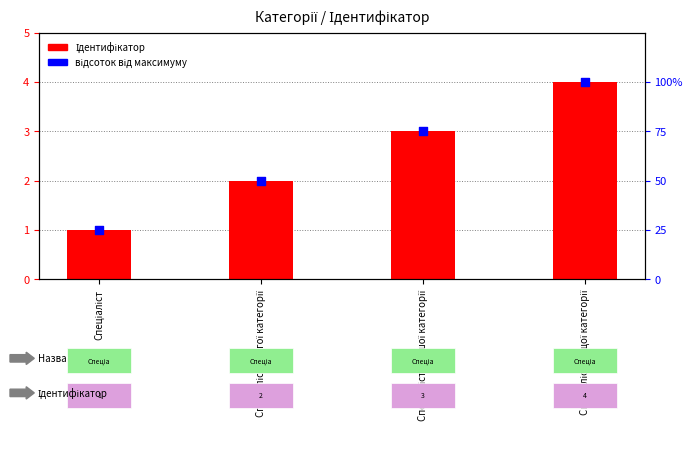

Which series has the widest spread of Y values?

відсоток від максимуму